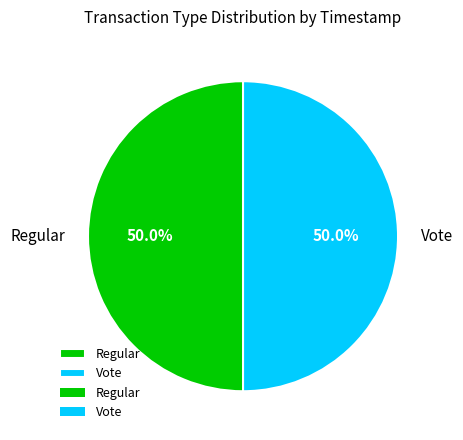

What is the ratio of the value at Regular to the value at Vote?

1.0